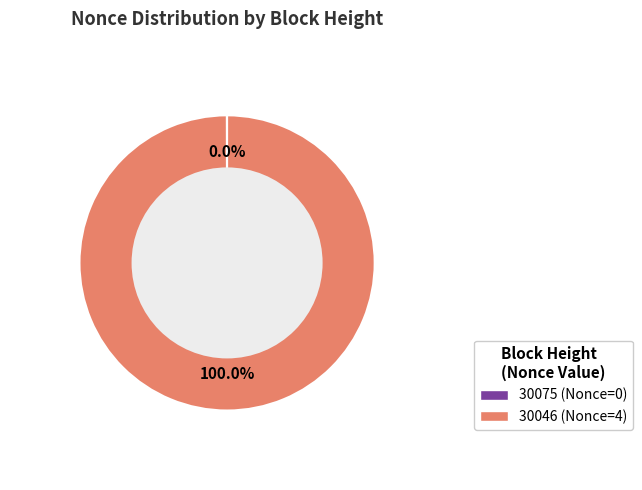

What is the majority slice?

30046